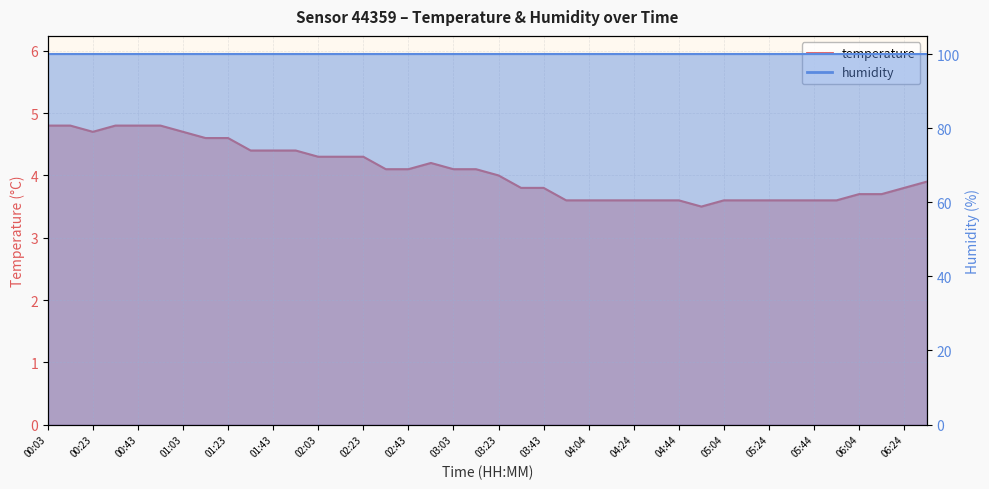

What is the difference between the second highest and minimum values?

1.3